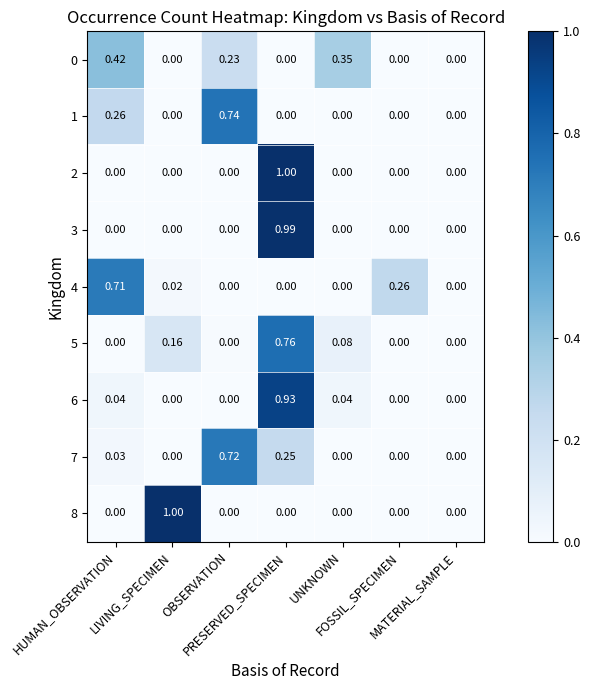

Count the number of categories in the chart.

7